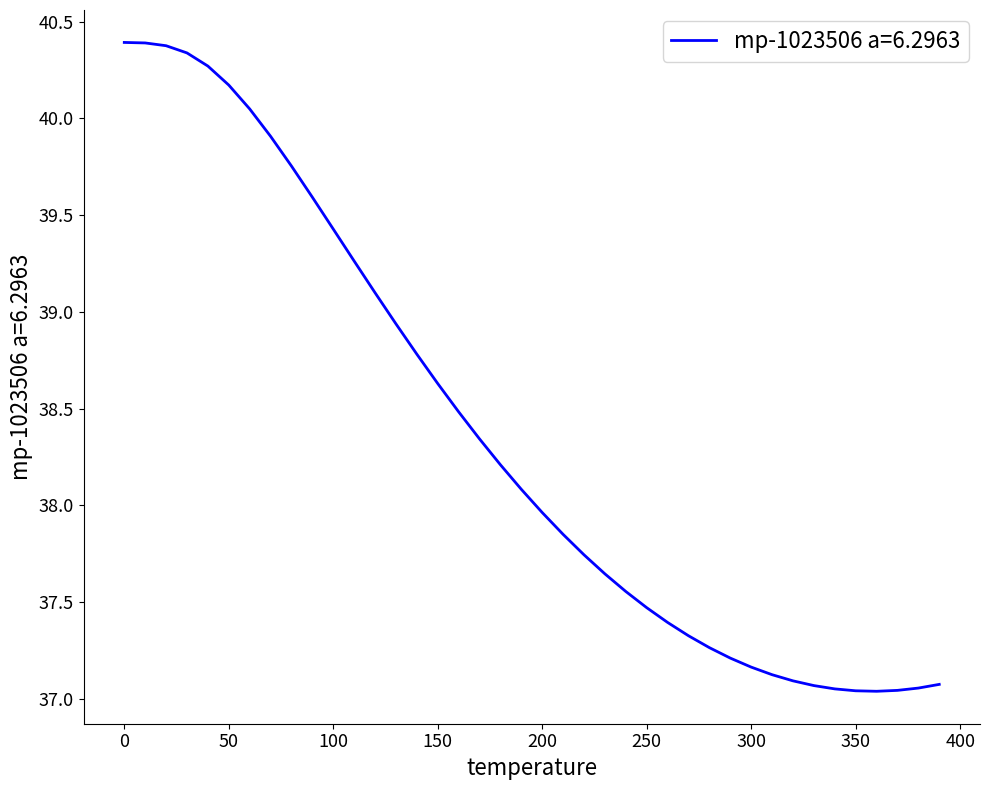

How many distinct data groups are displayed?

1